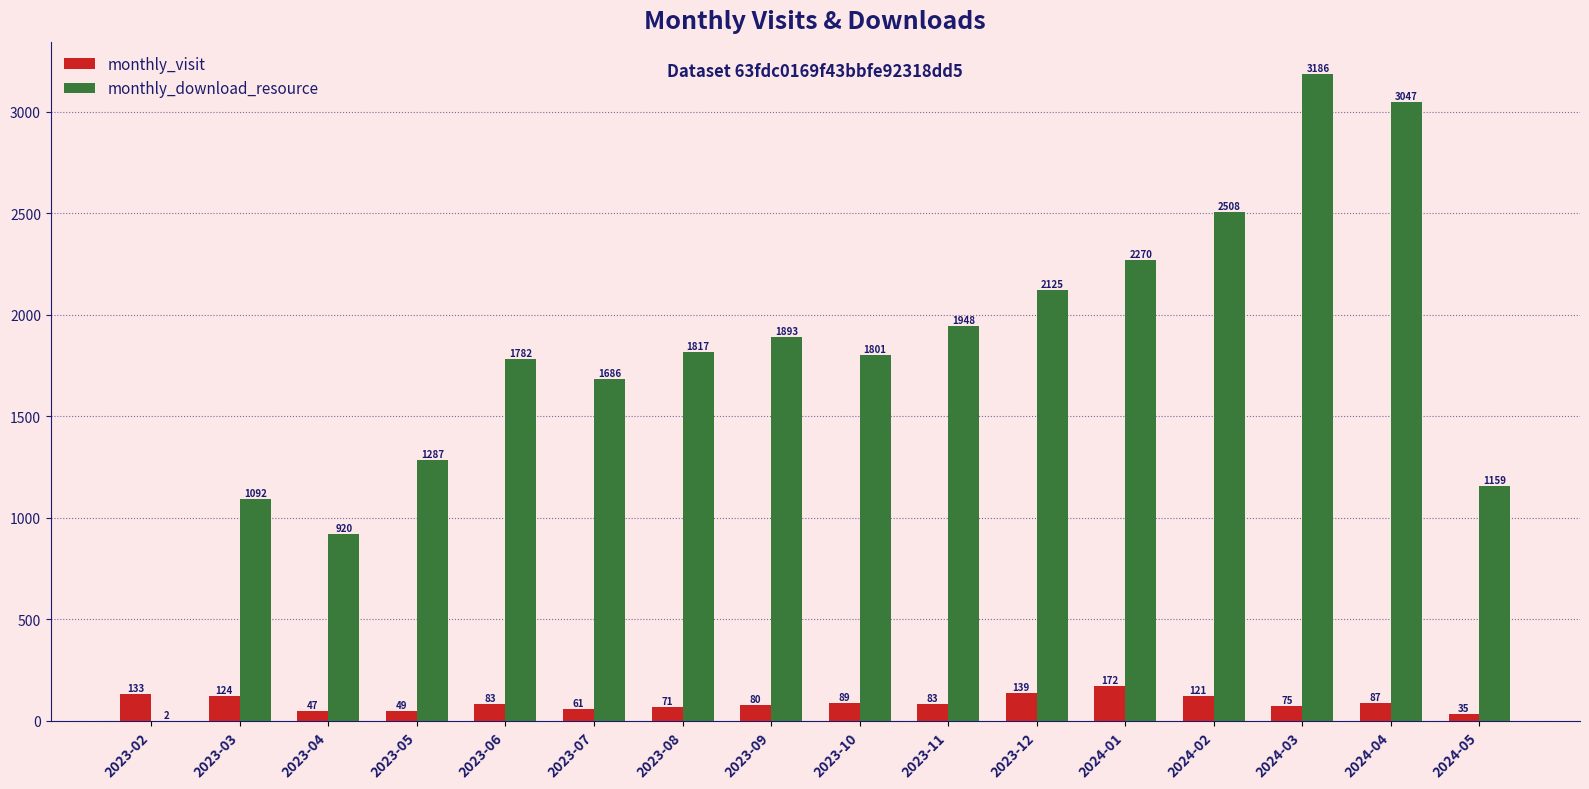

Is it true that monthly_download_resource equals 1654 at 2023-03?

False